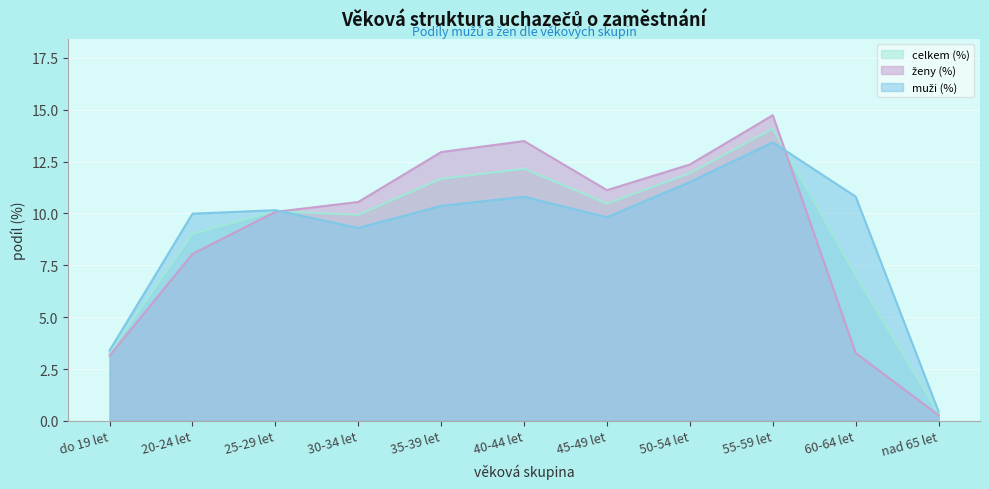

What is the difference between the ženy (abs) values at 40-44 let and 55-59 let?

1.2